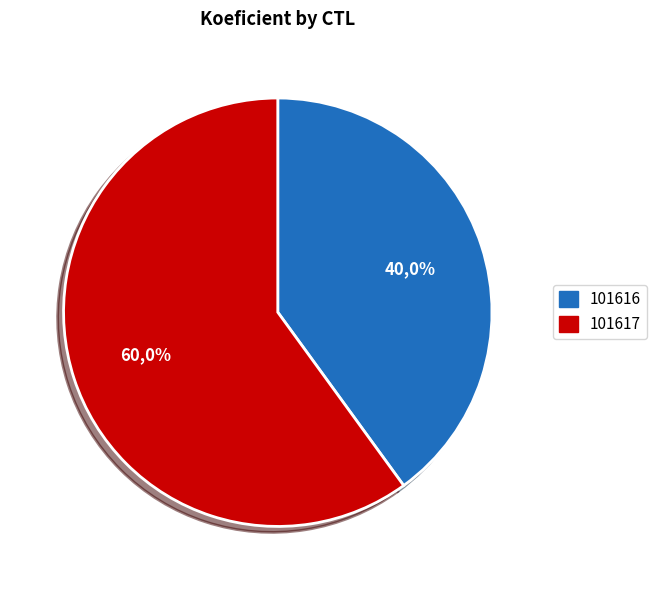

What is the total percentage of 101617 and 101616?

100.0%